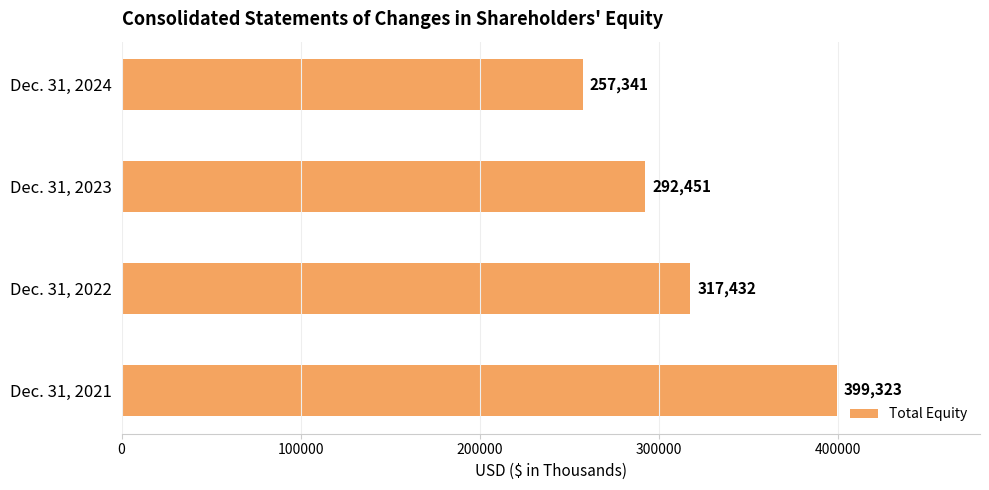

True or false: the data shows 317432 at Dec. 31, 2022.

True